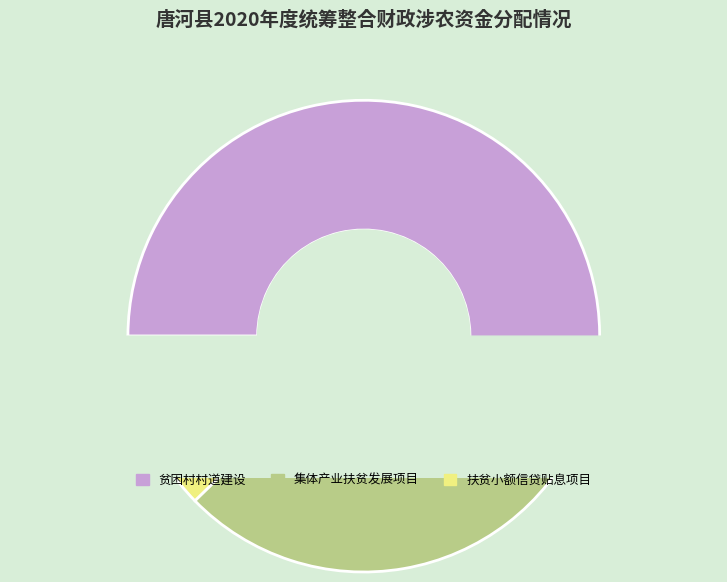

Which category has the smallest portion of the pie?

扶贫小额信贷贴息项目